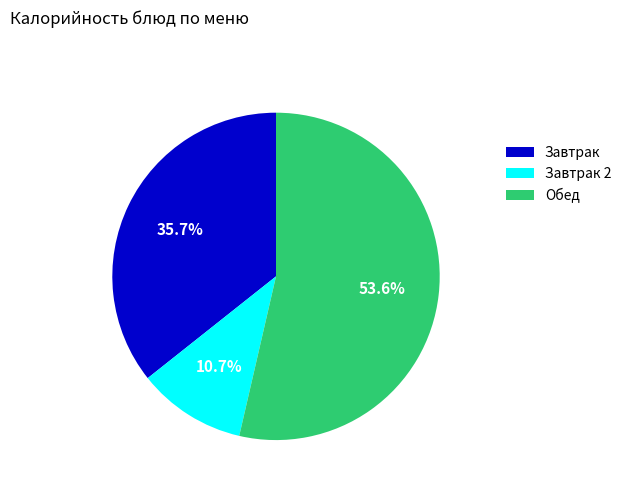

Is Обед the majority of the pie?

Yes